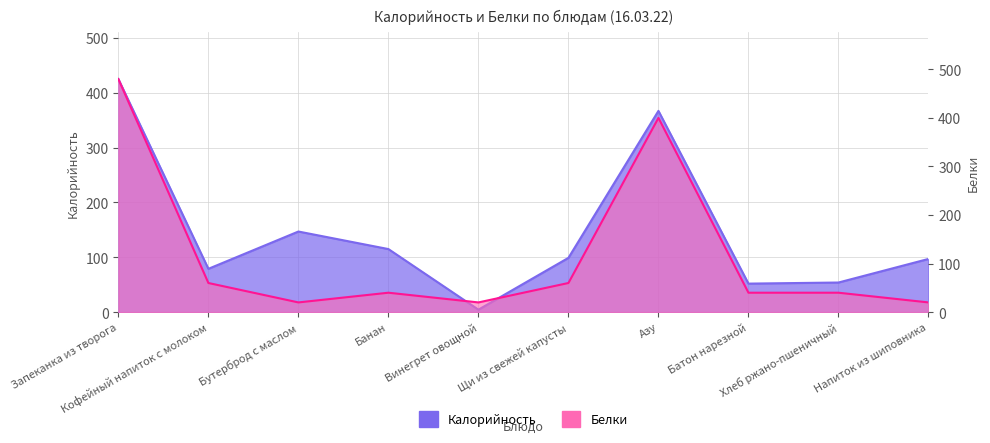

How many data points in Калорийность are above 99?

4